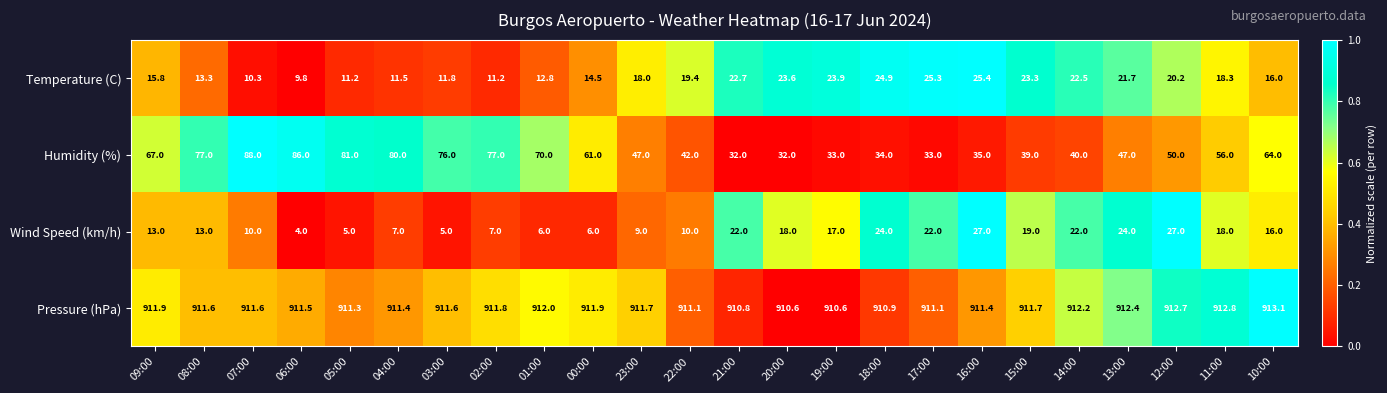

At which category is the sum across all series the highest?

07:00